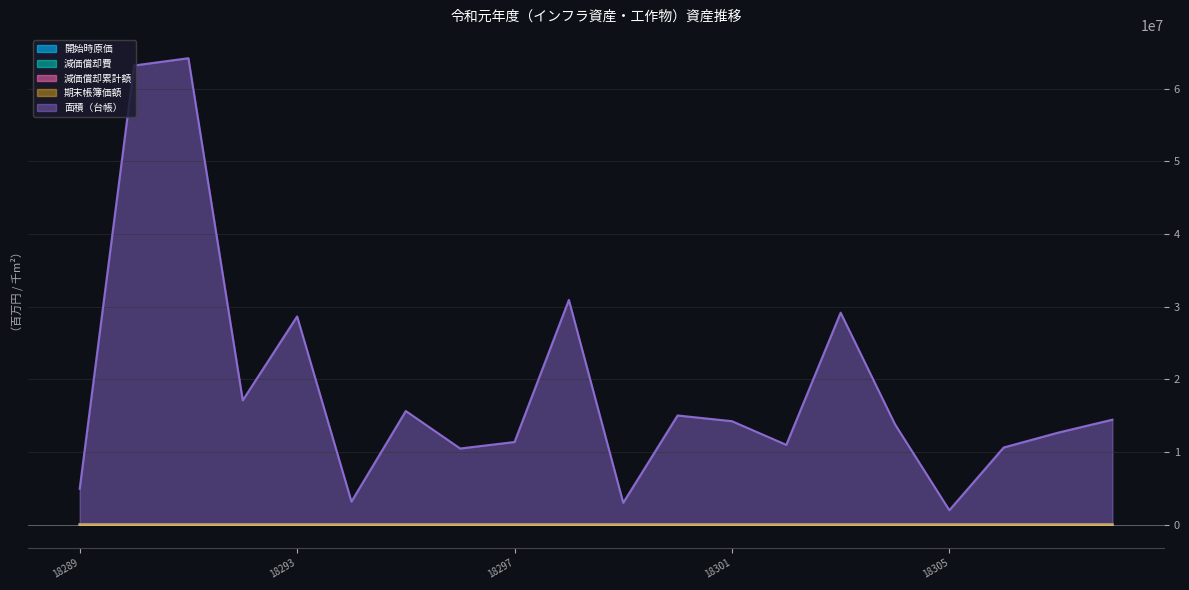

What is the maximum value shown in the chart?

64219240.0